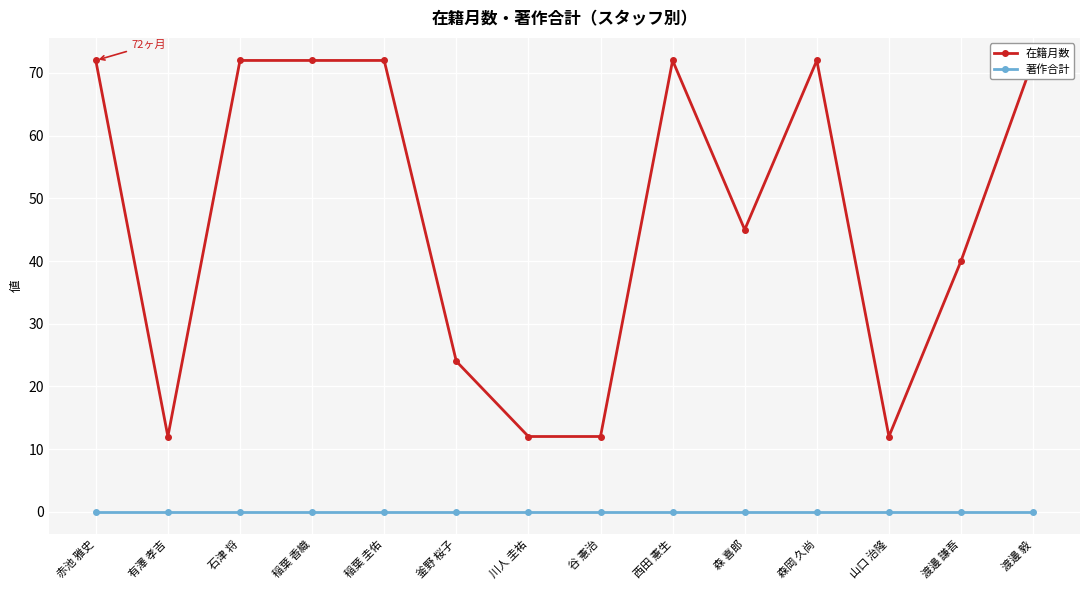

What is the total value across all series at 渡邊 謙吾?

40